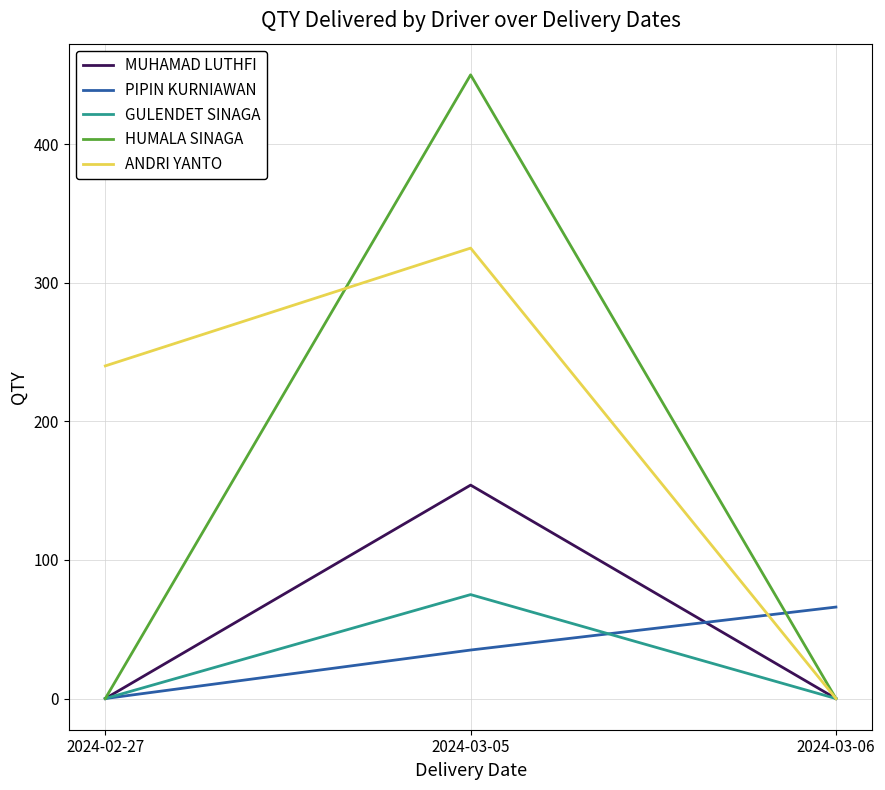

Is it true that GULENDET SINAGA equals 75 at 2024-03-05?

True